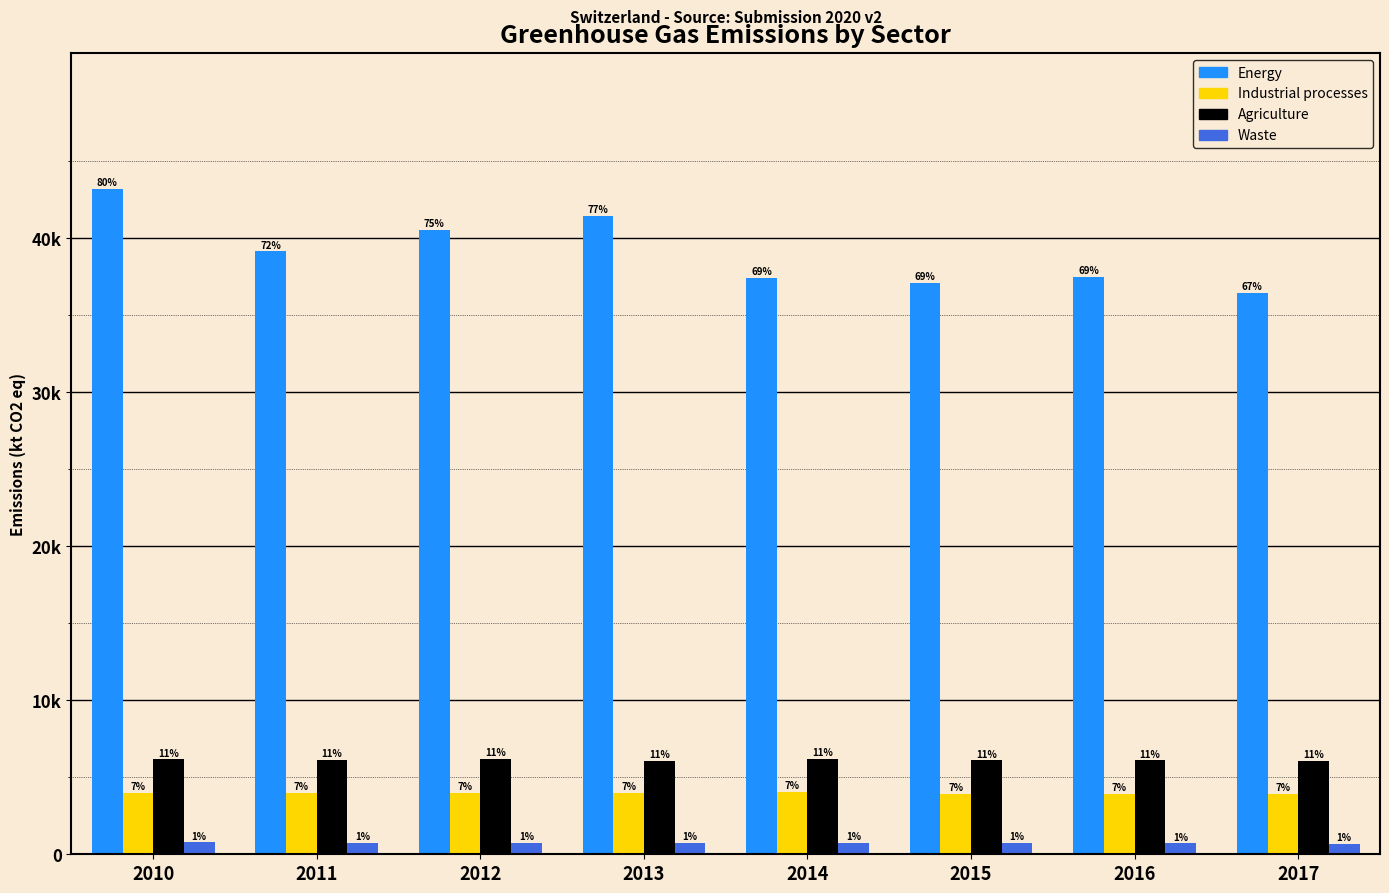

Are the bars horizontal?

No